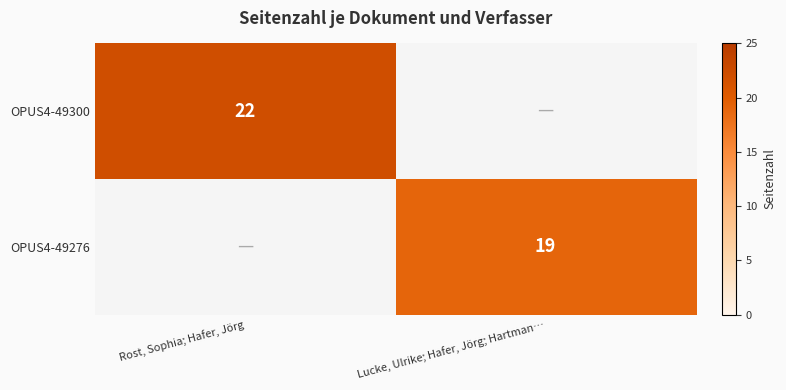

The value of OPUS4-49300 at Rost, Sophia; Hafer, Jörg is 6. True or false?

False